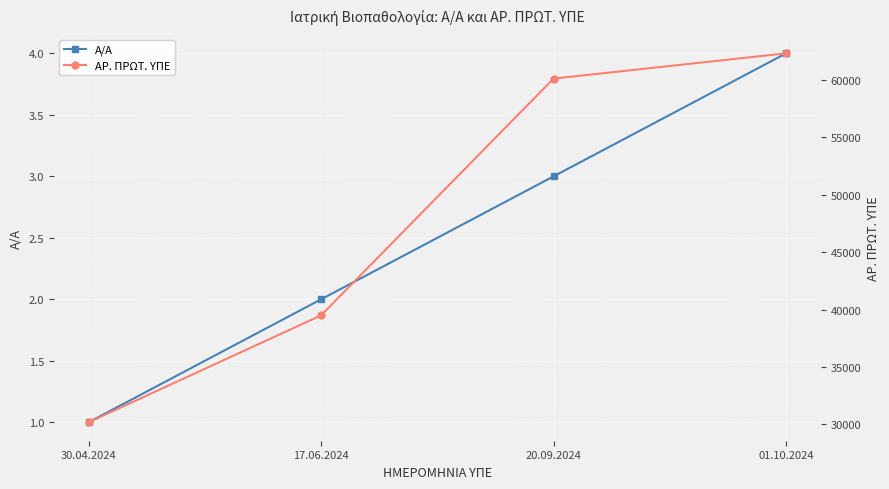

Is this an area chart (filled region under the line)?

No